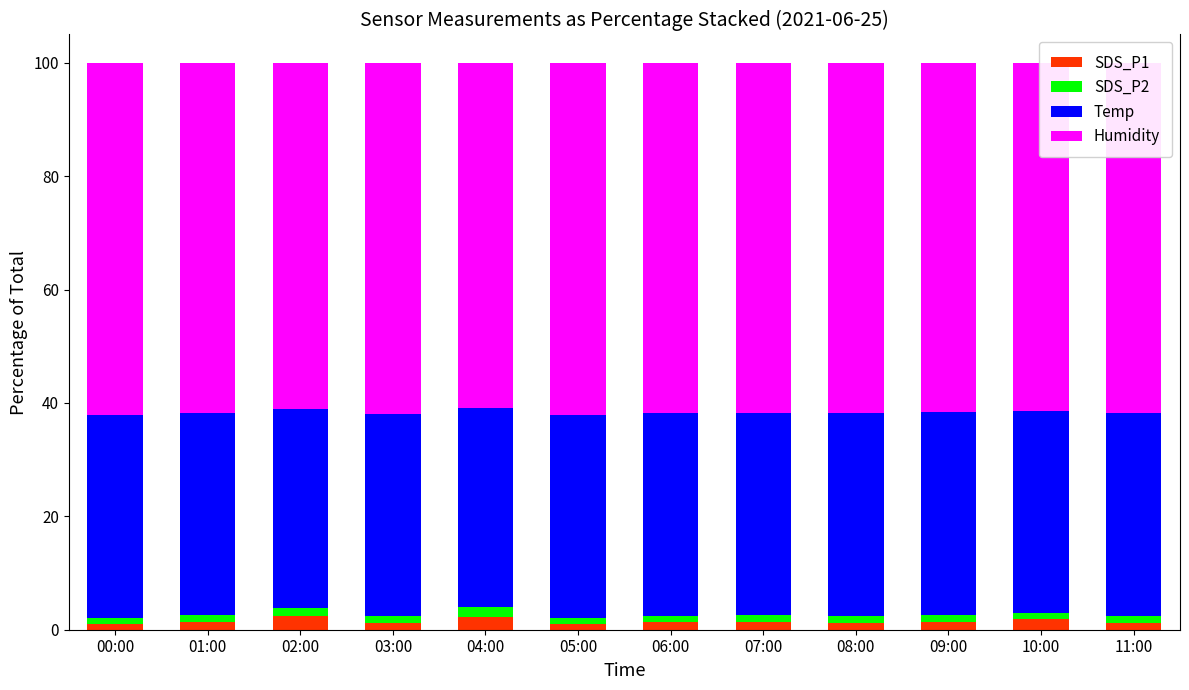

How many data points does each series have?

12